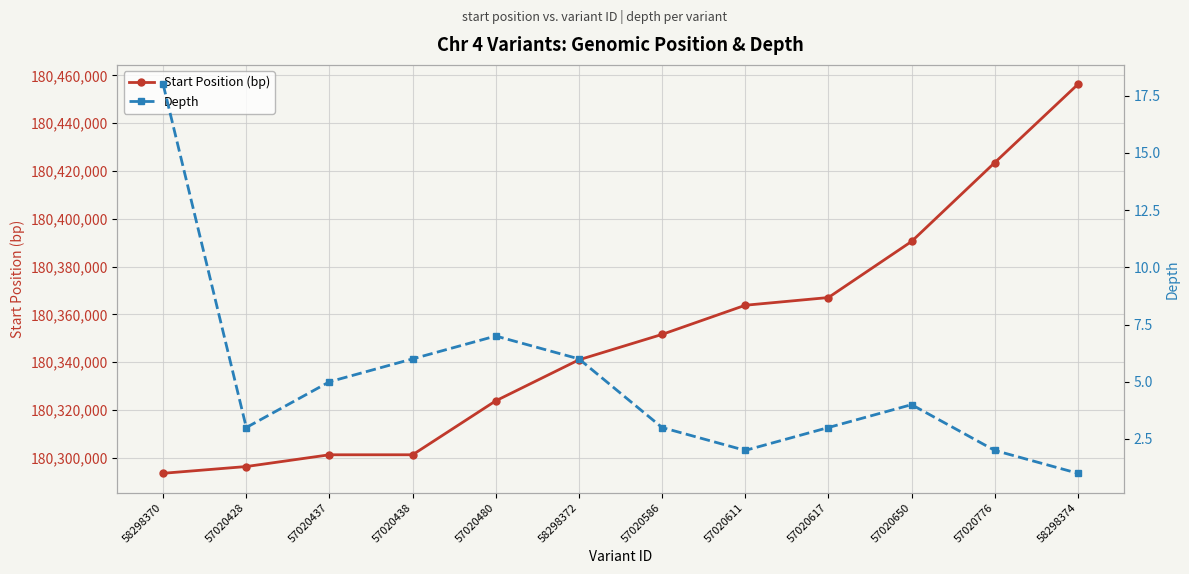

True or false: Start Position (bp) has a value of 39024803 at 57020480.

False